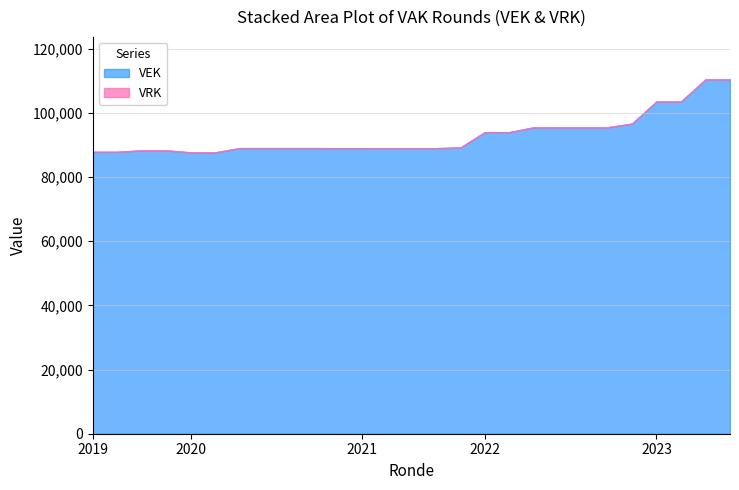

Rank the categories by VRK value from lowest to highest.

2019 opmaak - ontwerp, 2019 opmaak - goedgekeurd, 2019 1ste aanpassing - ontwerp, 2019 1ste aanpassing - goedgekeurd, 2020 Opmaak - ontwerp, 2020 Opmaak - goedgekeurd, 2020 1ste aanpassing - ontwerp, 2020 1ste aanpassing - goedgekeurd, 2020 2de aanpassing - ontwerp, 2020 2de aanpassing - goedgekeurd, 2020 uitvoering, 2021 Opmaak - ontwerp, 2021 Opmaak - goedgekeurd, 2021 1ste aanpassing - ontwerp, 2021 1ste aanpassing - goedgekeurd, 2021 uitvoering, 2022 Opmaak - ontwerp, 2022 Opmaak - goedgekeurd, 2022 1ste aanpassing - ontwerp, 2022 1ste aanpassing - goedgekeurd, 2022 2de aanpassing - ontwerp, 2022 2de aanpassing - goedgekeurd, 2022 uitvoering, 2023 Opmaak - ontwerp, 2023 Opmaak - goedgekeurd, 2023 1ste aanpassing - ontwerp, 2023 1ste aanpassing - goedgekeurd